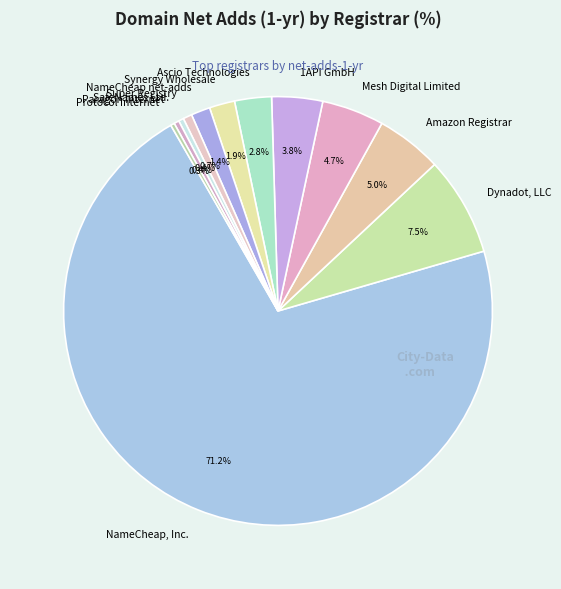

How many segments does this pie chart have?

12